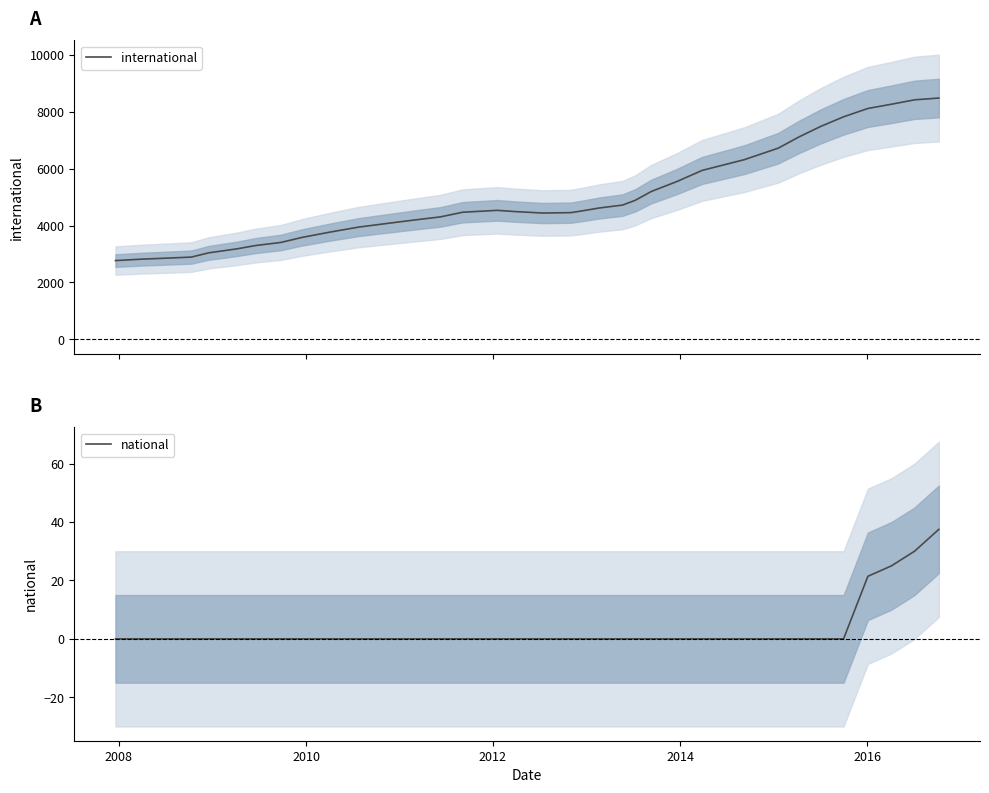

List the series in order of their overall mean, highest first.

international, national